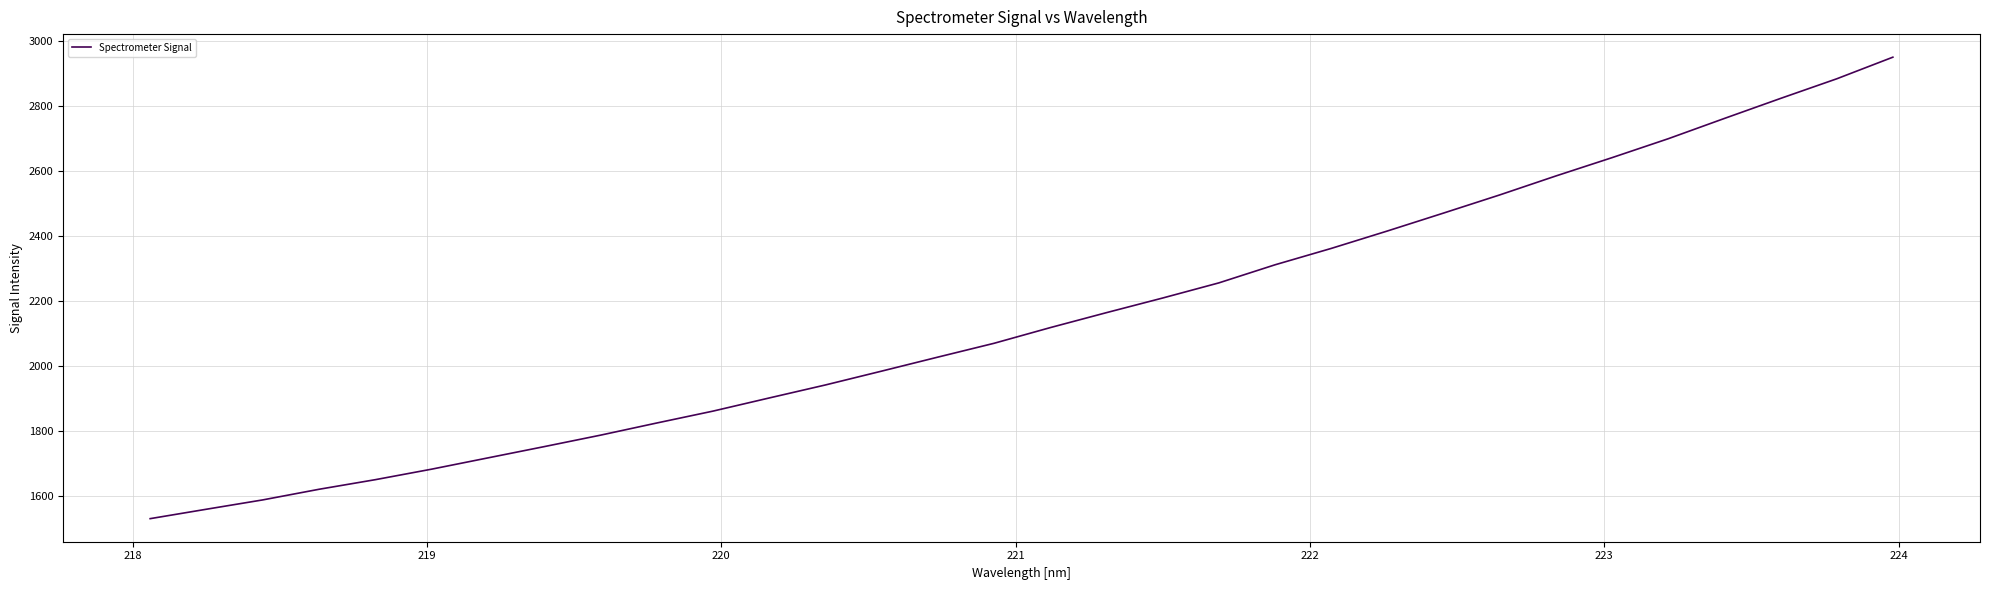

What is the smallest value displayed?

1531.2